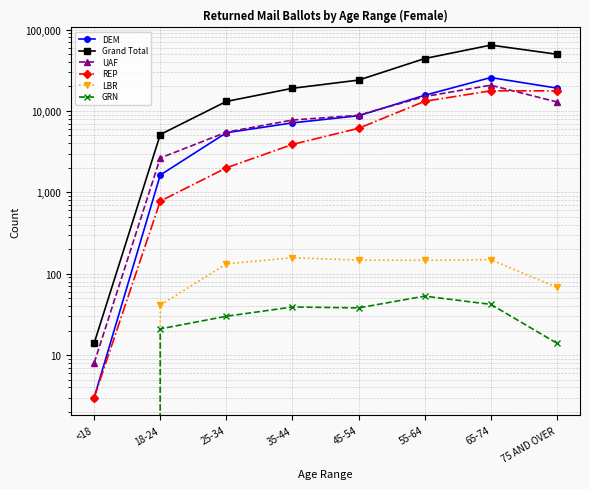

Where is REP nearest to the value 8849?

45-54